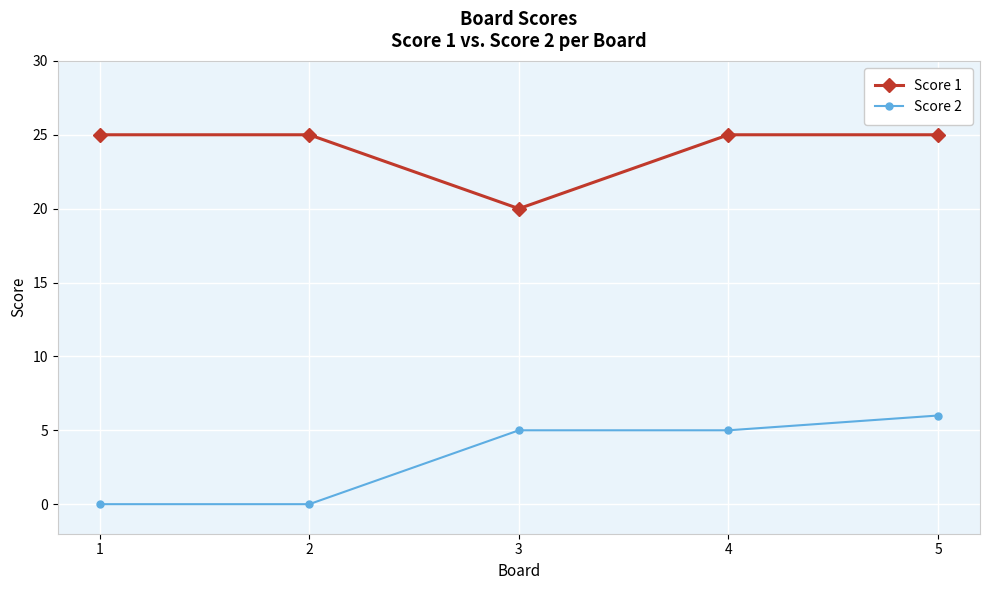

What is the highest value of the Score 1 series?

25